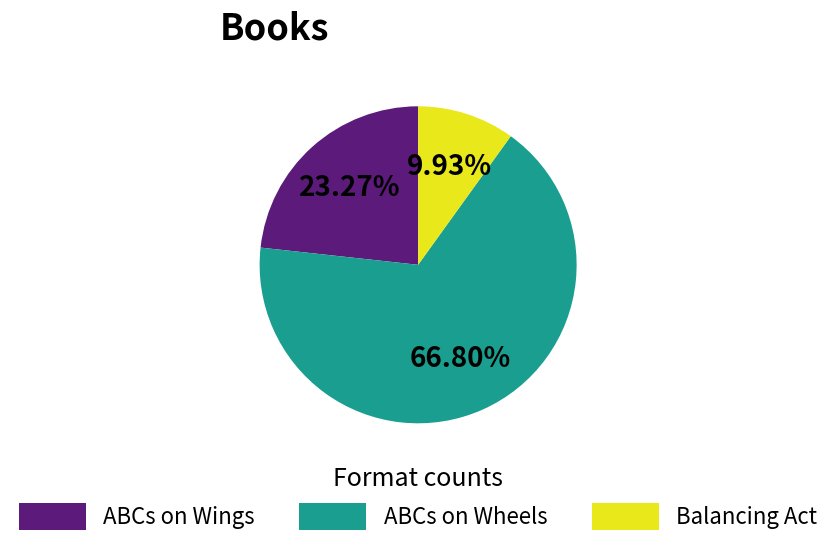

Approximately how many times larger is the value at ABCs on Wings compared to ABCs on Wheels?

0.3